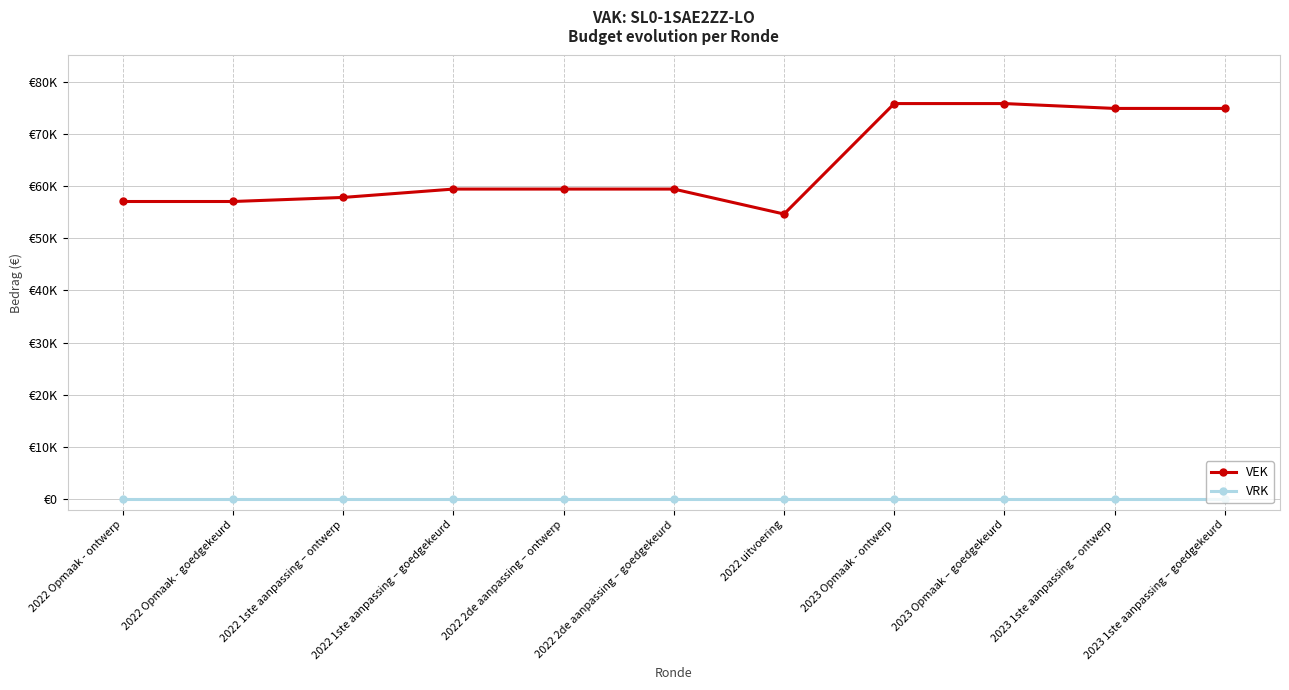

At which label is VEK closest to 65211?

2022 1ste aanpassing – goedgekeurd